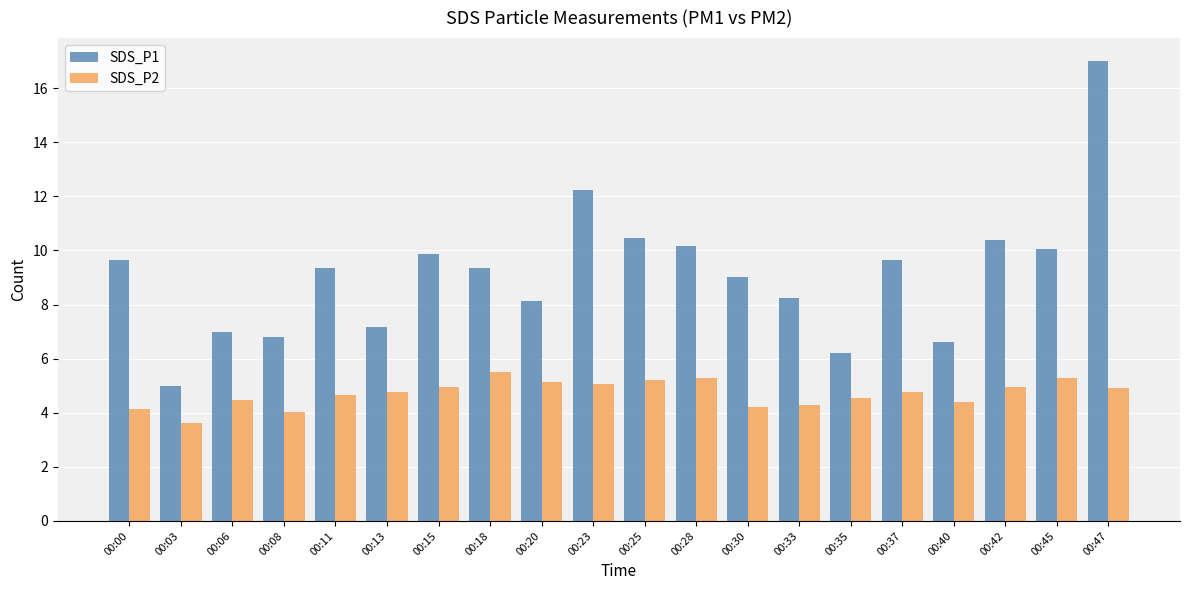

Is the value of SDS_P1 at 00:25 greater than the value of SDS_P2 at 00:15?

Yes